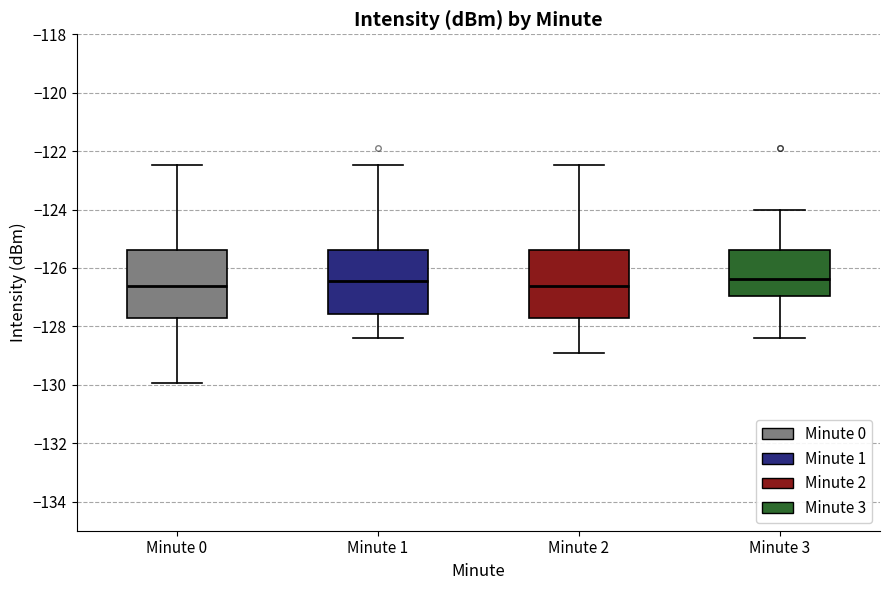

Reading left to right, read every box against the y-axis: the position of its median line, the range the box covers, and the ends of its whiskers. The values are not printed on the chart, so give them approximately, as read against the axis.

Minute 0: median -126.6, box -127.8 to -125.4, whiskers -130.0 to -122.4
Minute 1: median -126.4, box -127.6 to -125.4, whiskers -128.4 to -122.4
Minute 2: median -126.6, box -127.8 to -125.4, whiskers -129.0 to -122.4
Minute 3: median -126.4, box -127.0 to -125.4, whiskers -128.4 to -124.0